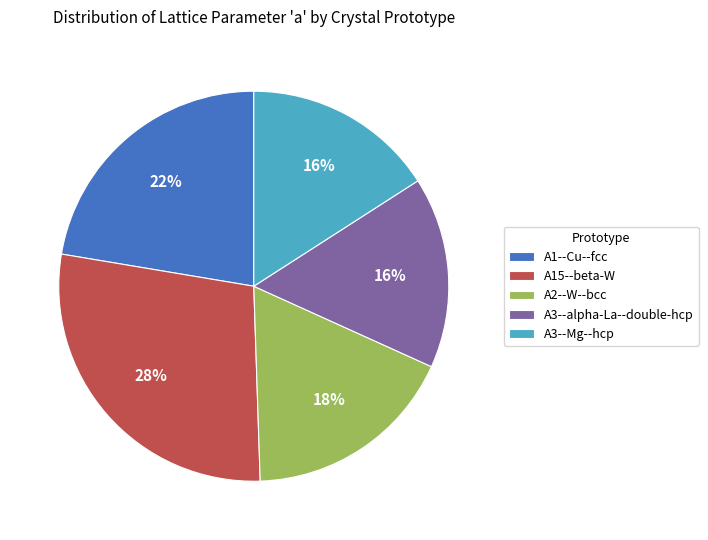

To the nearest percent, what is the average slice percentage?

20%